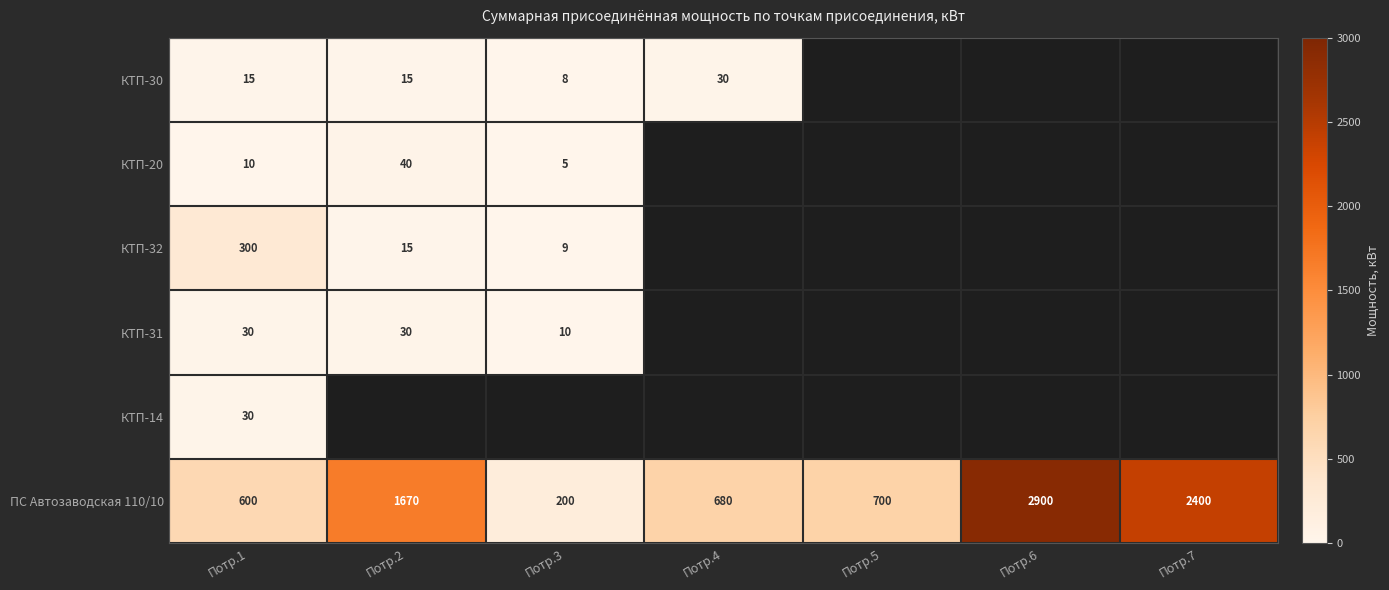

What is the minimum value for ПС Автозаводская 110/10?

200.0